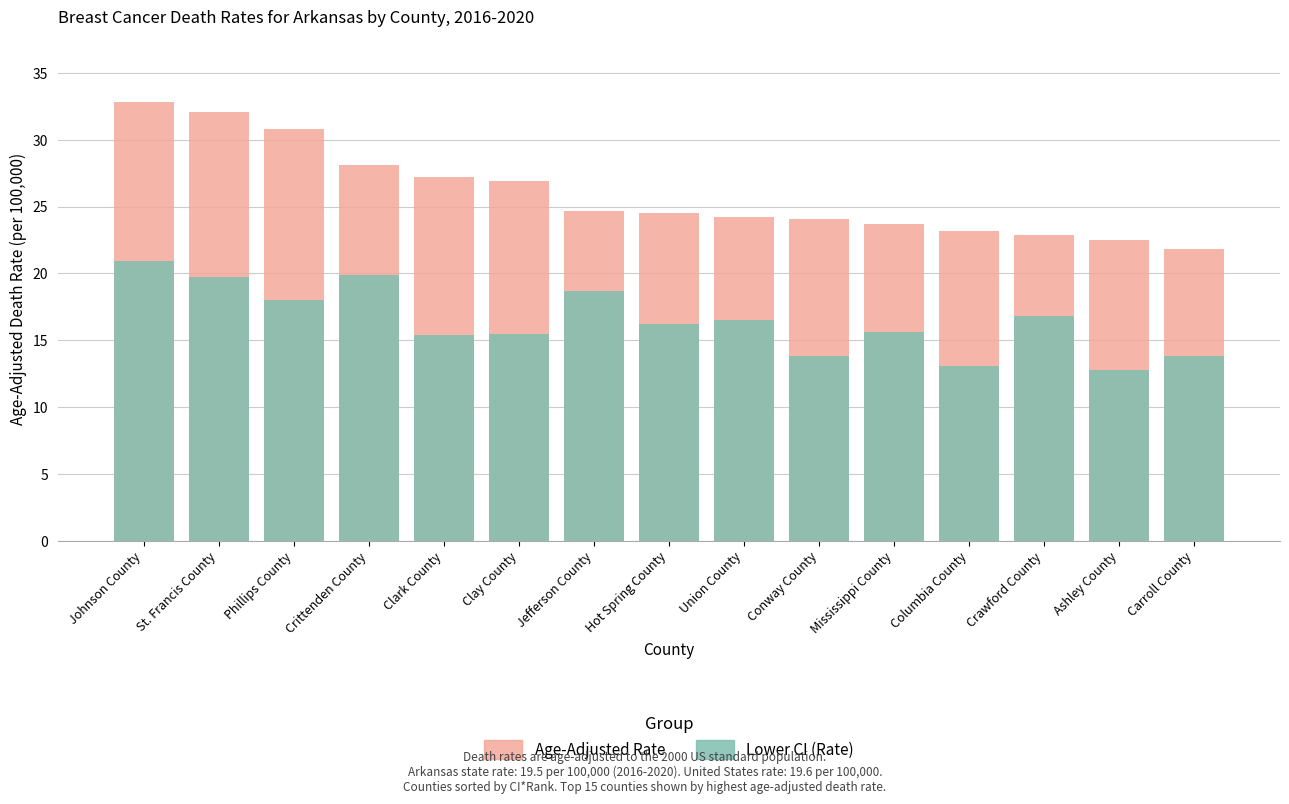

List the labels in order of Age-Adjusted Rate value, largest first.

Johnson County, St. Francis County, Phillips County, Crittenden County, Clark County, Clay County, Jefferson County, Hot Spring County, Union County, Conway County, Mississippi County, Columbia County, Crawford County, Ashley County, Carroll County